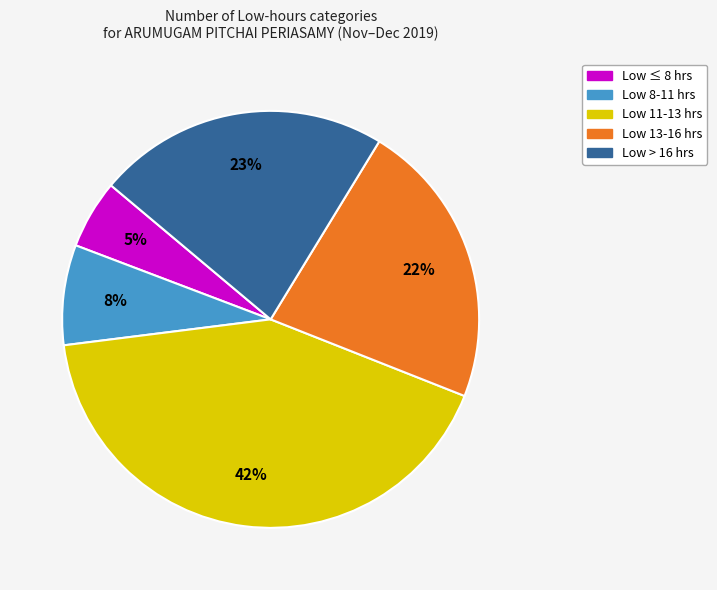

To the nearest percent, what is the difference between the largest and smallest slice percentages?

37%